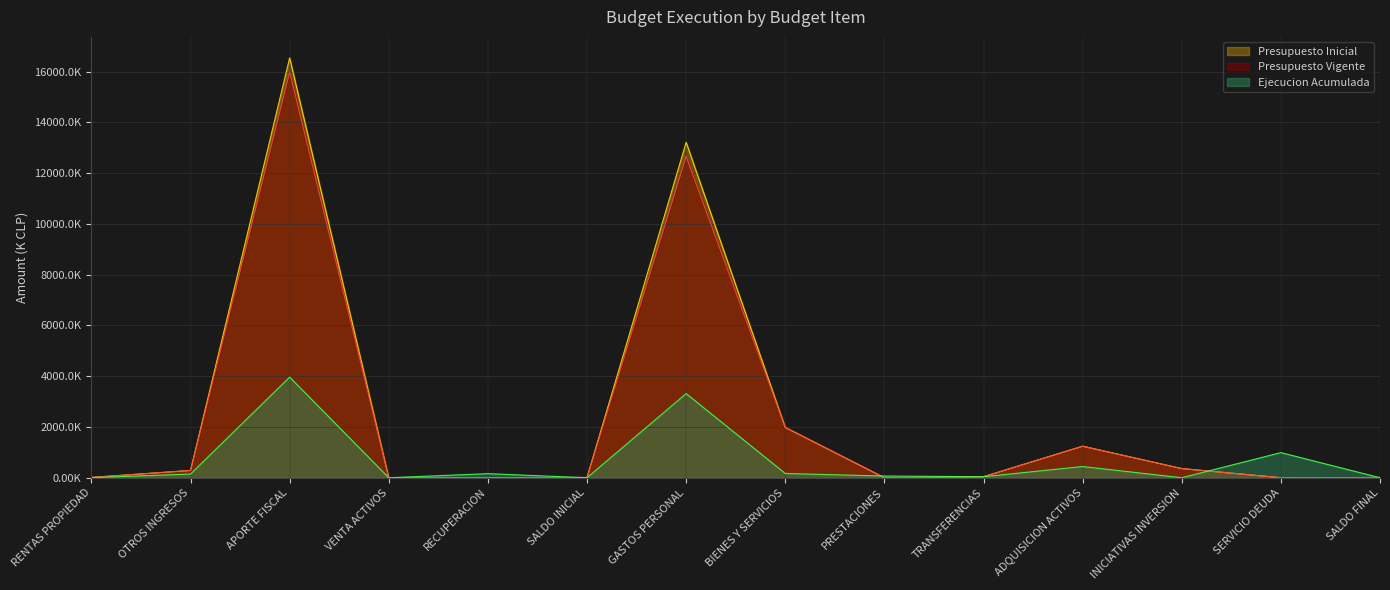

List the labels in order of Presupuesto Vigente value, smallest first.

RECUPERACION, PRESTACIONES, SERVICIO DEUDA, VENTA ACTIVOS, SALDO INICIAL, SALDO FINAL, RENTAS PROPIEDAD, TRANSFERENCIAS, OTROS INGRESOS, INICIATIVAS INVERSION, ADQUISICION ACTIVOS, BIENES Y SERVICIOS, GASTOS PERSONAL, APORTE FISCAL